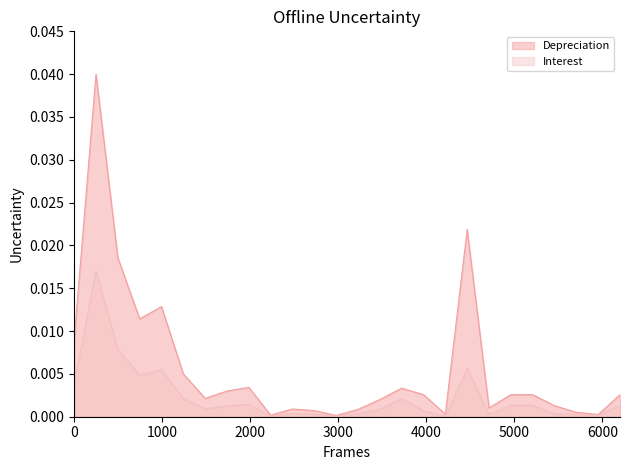

True or false: Interest and Depreciation cross at least once.

False